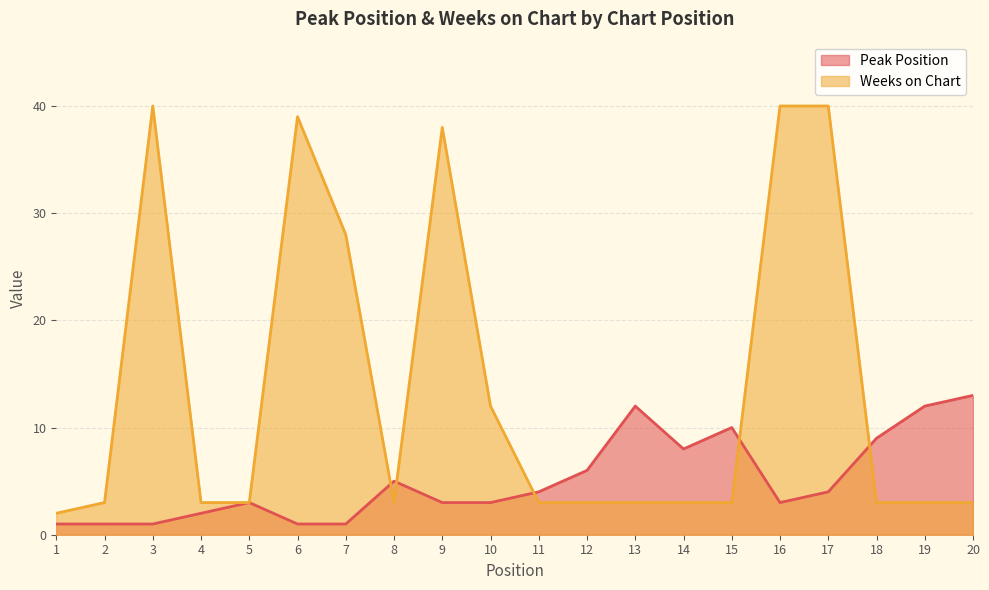

True or false: Peak Position has a value of 9 at 18.

True